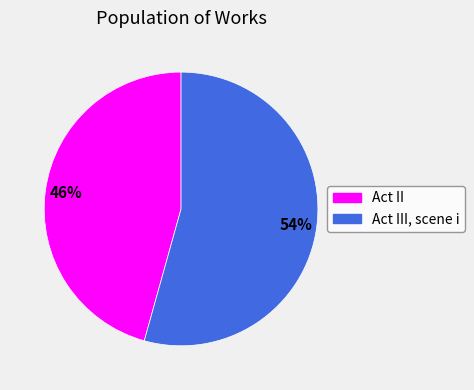

Does Act III, scene i account for over 50% of the chart?

Yes